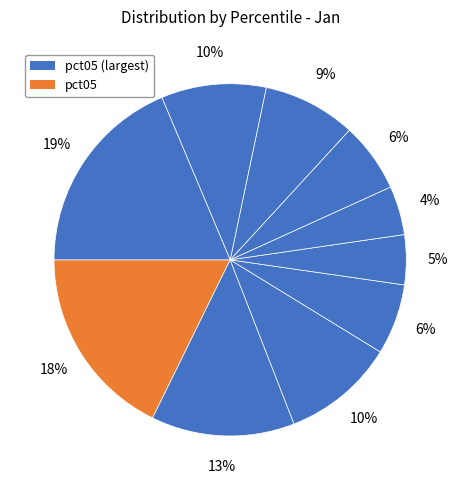

Count the number of slices in the pie.

10